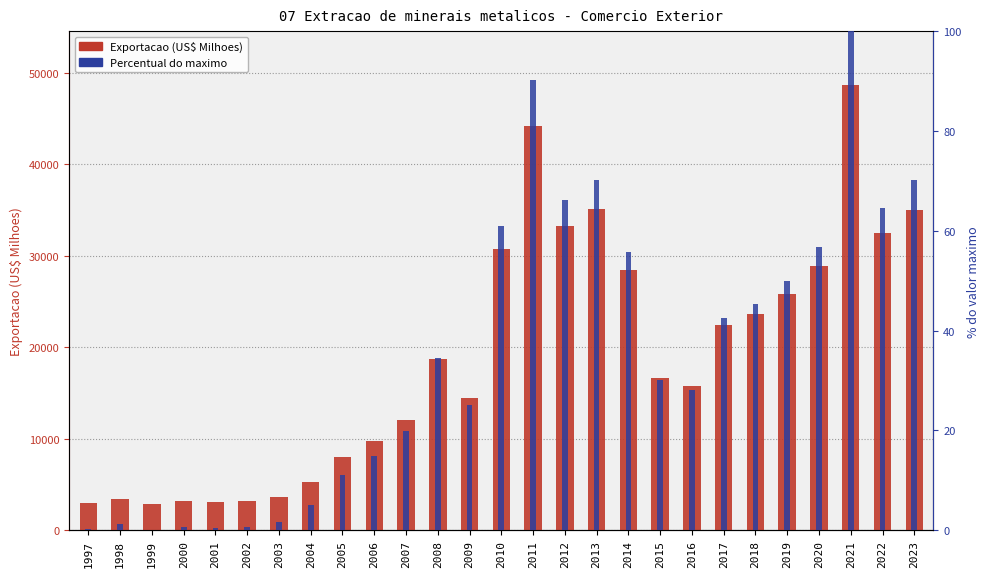

Reading left to right, extract all data points from this chart.

Exportacao (US$ Milhoes): 1997=3029.4	1998=3441.4	1999=2905.0	2000=3222.2	2001=3103.7	2002=3190.8	2003=3628.3	2004=5236.8	2005=8010.3	2006=9755.3	2007=12009.4	2008=18722.6	2009=14441.9	2010=30792.1	2011=44215.8	2012=33244.0	2013=35081.8	2014=28401.1	2015=16653.8	2016=15815.9	2017=22390.6	2018=23652.4	2019=25823.9	2020=28861.3	2021=48711.3	2022=32446.1	2023=35043.8
Percentual do max (%): 1997=0.3	1998=1.2	1999=0.0	2000=0.7	2001=0.4	2002=0.6	2003=1.6	2004=5.1	2005=11.1	2006=15.0	2007=19.9	2008=34.5	2009=25.2	2010=60.9	2011=90.2	2012=66.2	2013=70.2	2014=55.7	2015=30.0	2016=28.2	2017=42.5	2018=45.3	2019=50.0	2020=56.7	2021=100.0	2022=64.5	2023=70.2